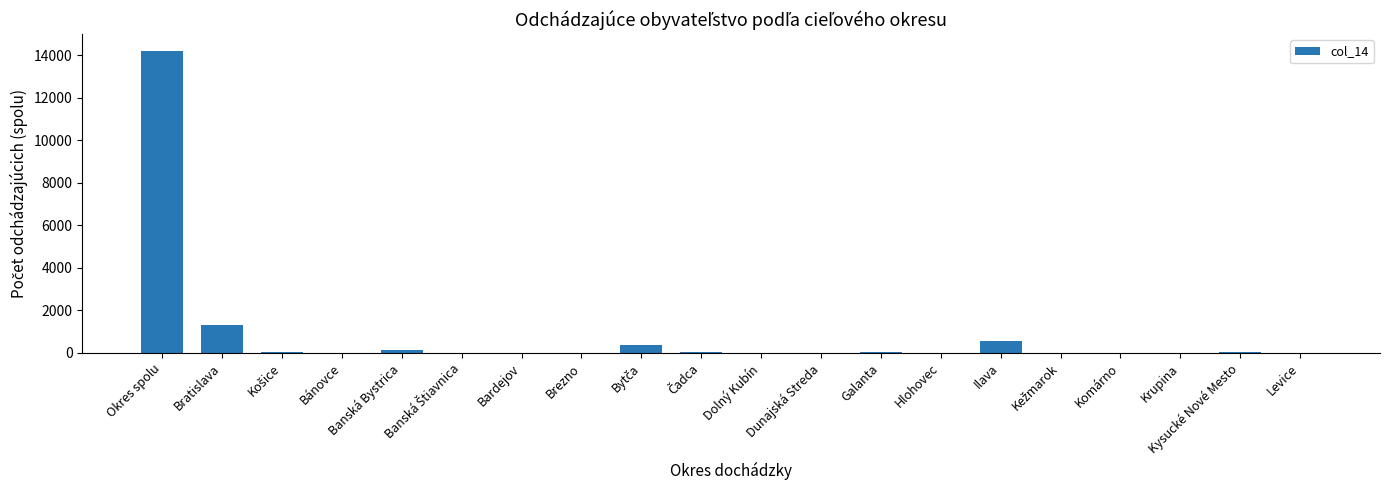

What is the average value?

839